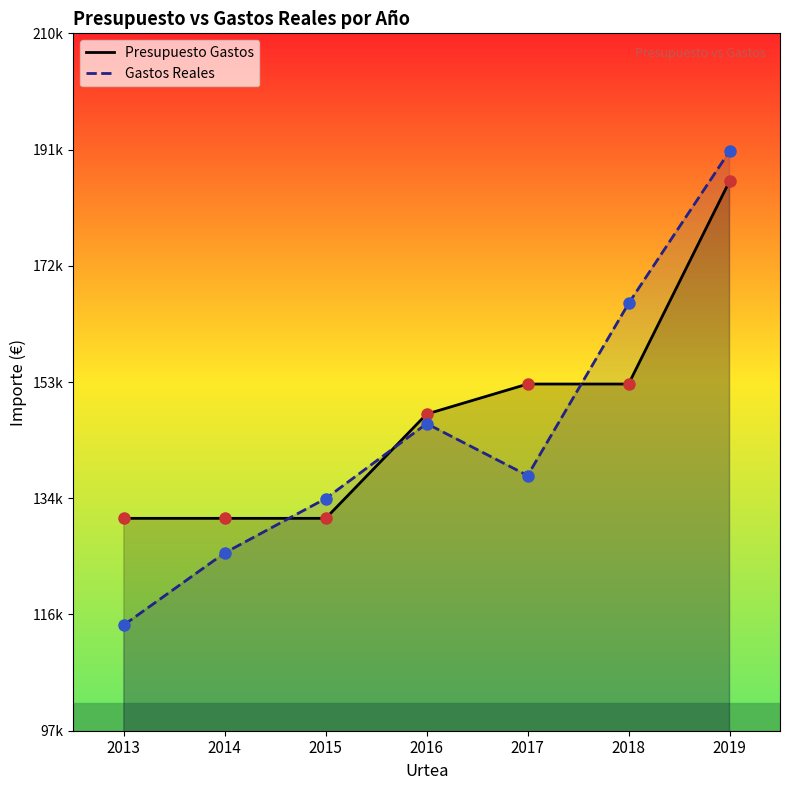

Reading left to right, list all the values displayed in this chart.

Presupuesto Gastos: 131660.0	131660.0	131660.0	148578.1	153446.0	153446.0	186346.0
Gastos Reales: 114363.7	126061.2	134870.2	147024.0	138602.3	166514.4	191214.1